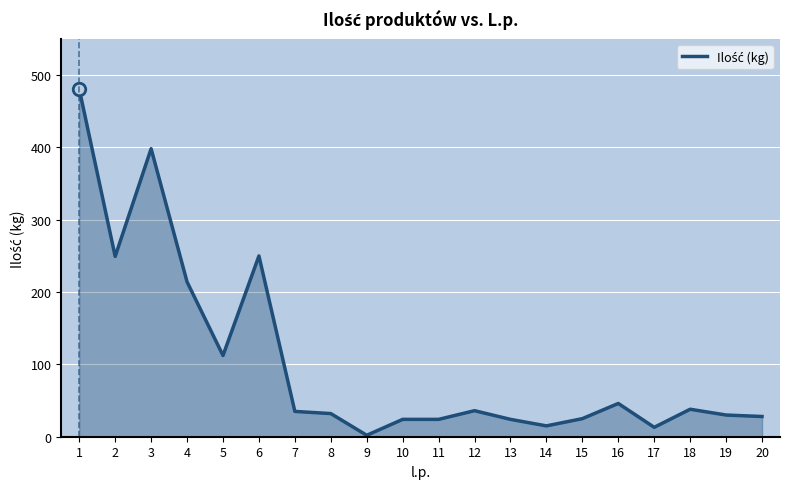

What is the greatest value displayed?

480.7